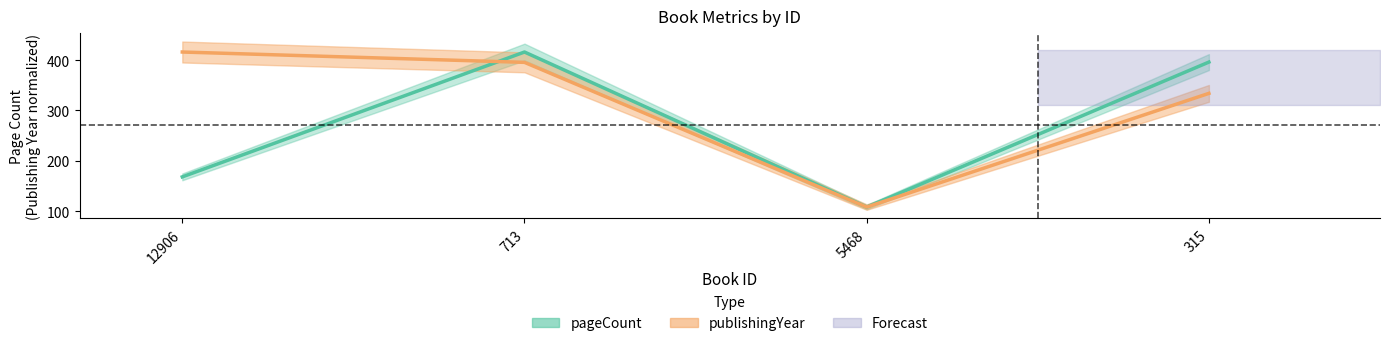

At how many categories does at least one series exceed 108?

3